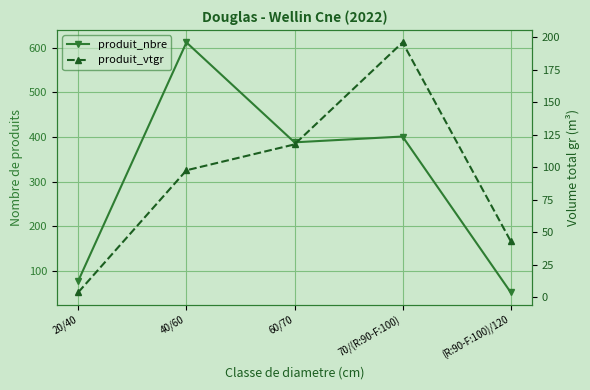

At how many categories does at least one series exceed 387?

3